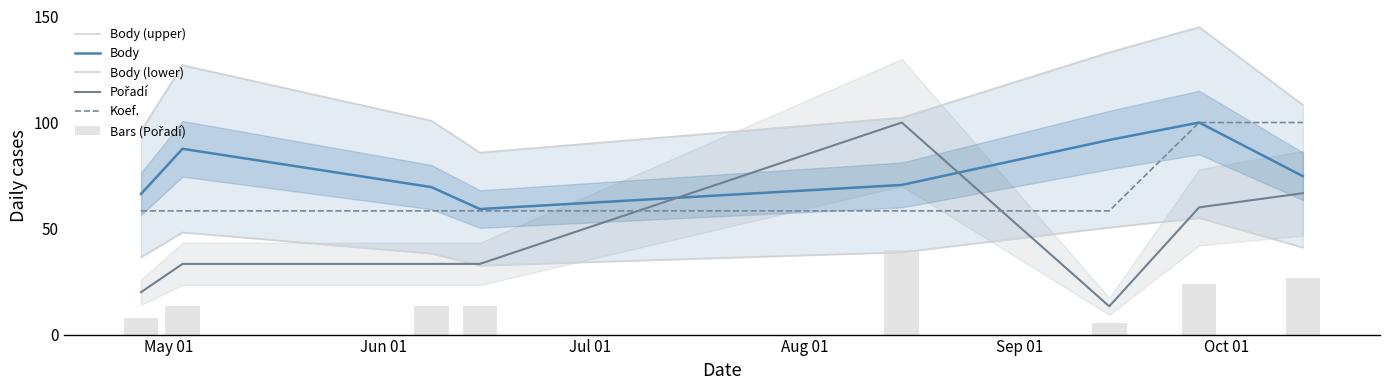

What is the difference between the second highest and minimum values in the Bars (Pořadí) series?

21.3